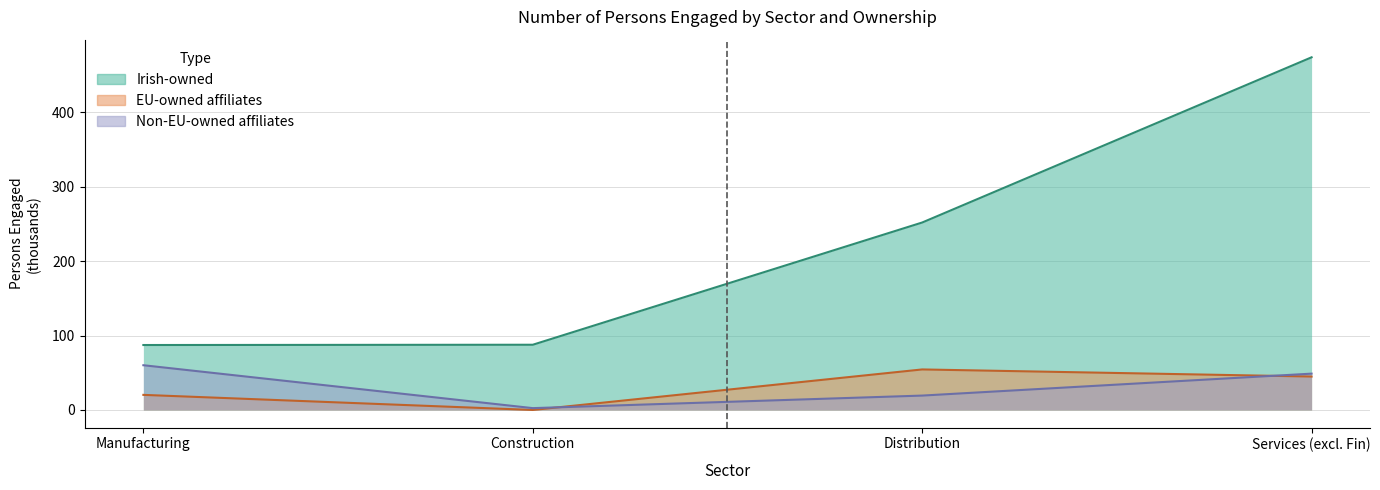

True or false: Irish-owned and EU-owned intersect in this chart.

False